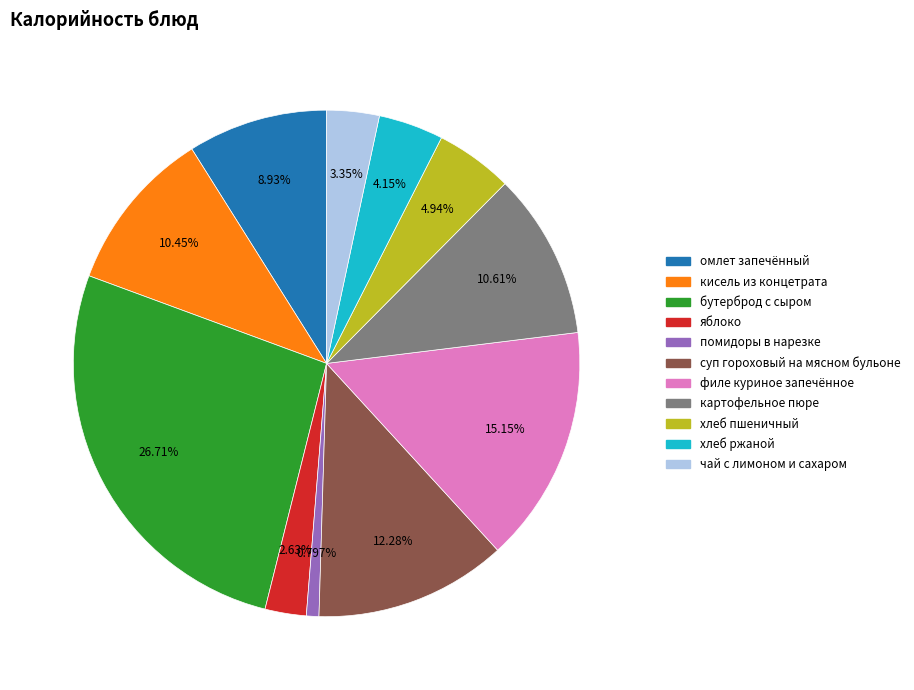

What percentage do бутерброд с сыром and яблоко together represent?

29.3%